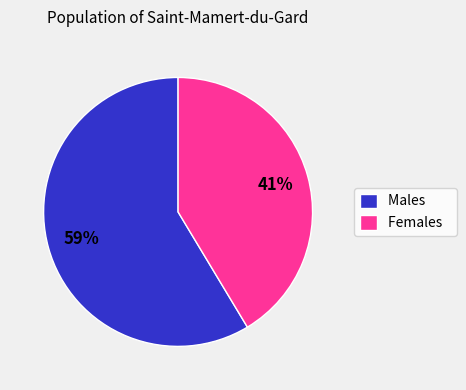

What is the ratio of the value at Males to the value at Females?

1.4